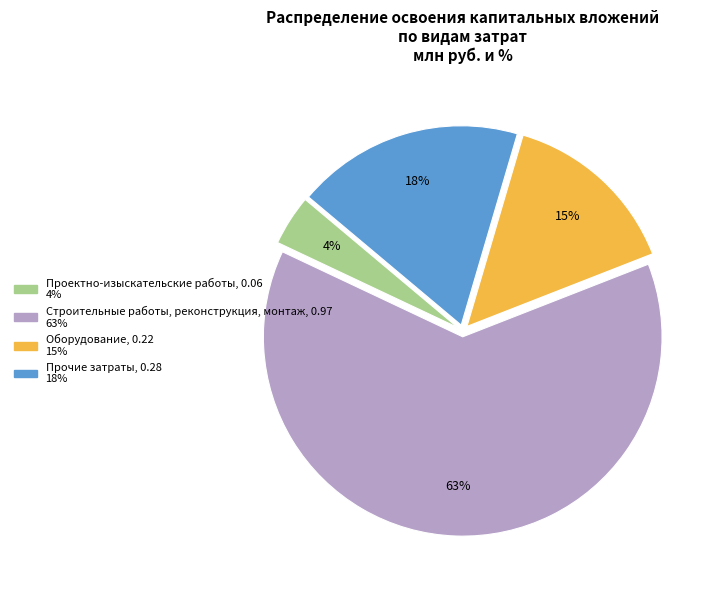

Does Прочие затраты represent more than half of the total?

No